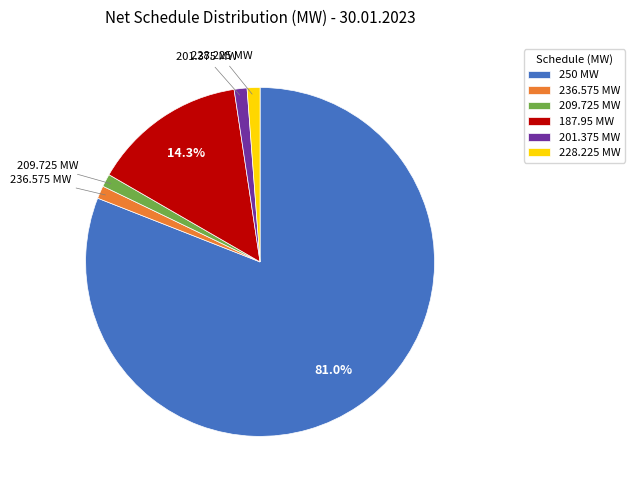

Which slice represents more than half of the pie?

250 MW